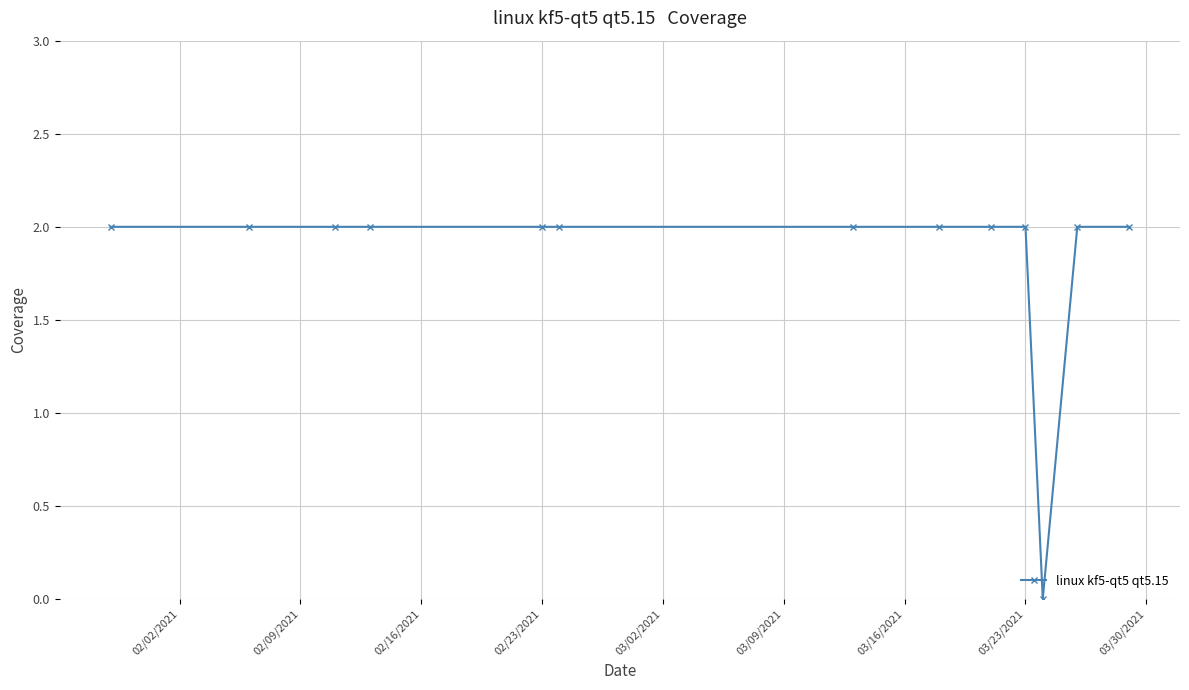

What is the sum of all values?

24